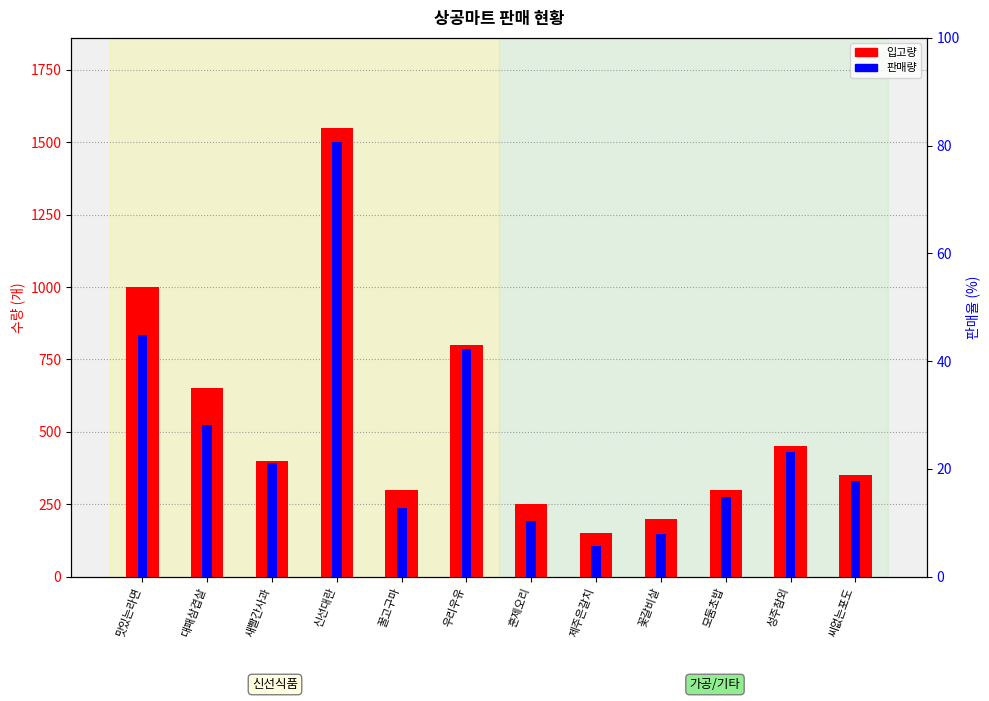

True or false: 판매량 has a value of 334 at 신선대란.

False